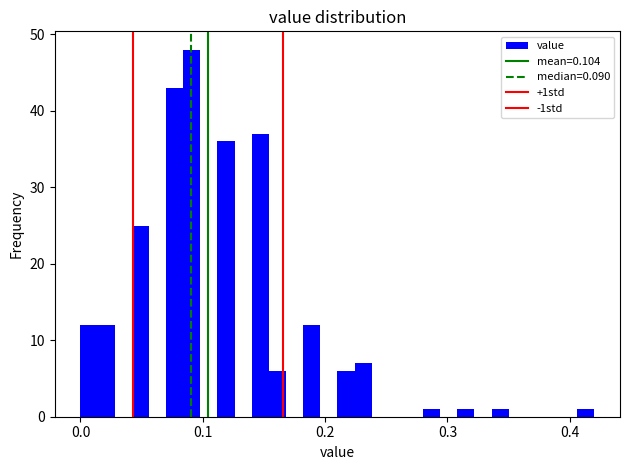

Around what value on the x-axis is the tallest bar? Give the approximate position of its centre, as read against the axis.

0.09